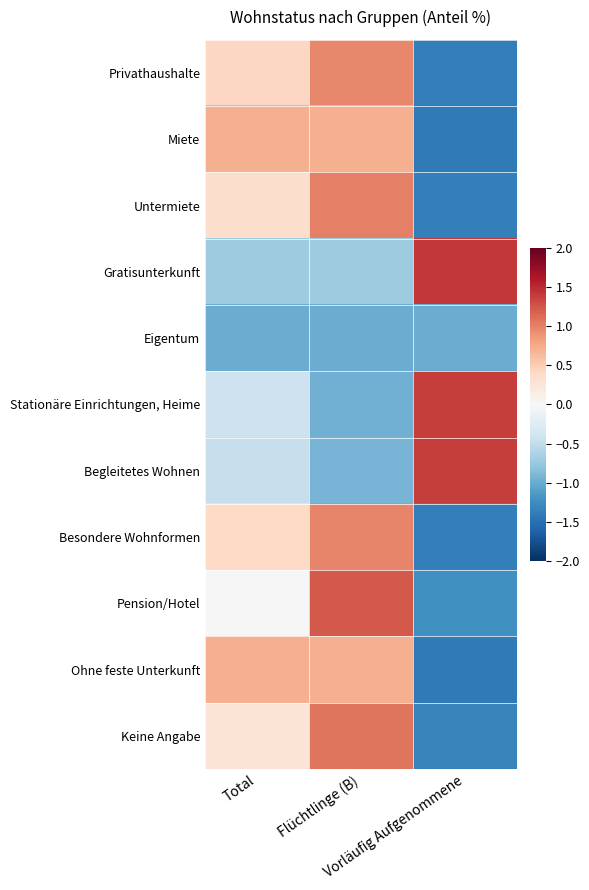

What is the minimum value shown in the chart?

-1.4